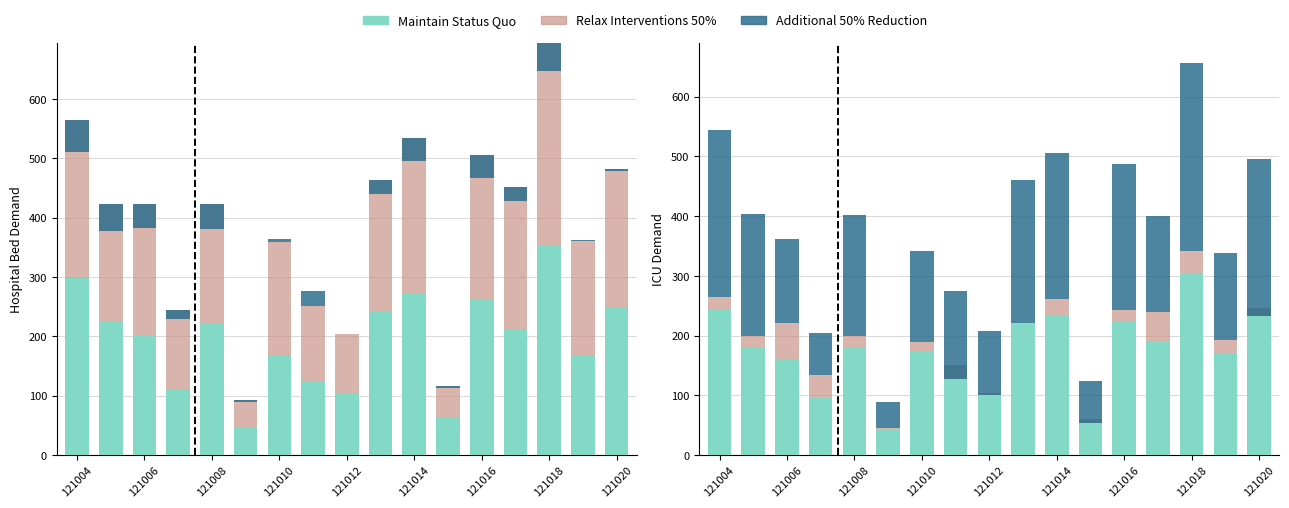

Is it true that Additional 50% Reduction equals 396 at 121020?

False